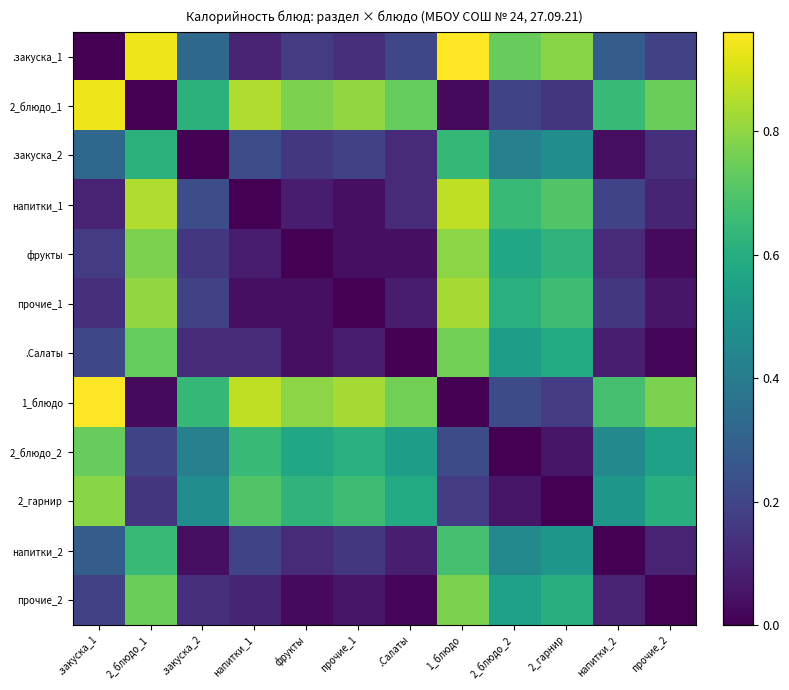

List the series in order of their peak value, highest first.

.закуска_1, 1_блюдо, 2_блюдо_1, напитки_1, прочие_1, фрукты, 2_гарнир, прочие_2, .Салаты, 2_блюдо_2, напитки_2, .закуска_2